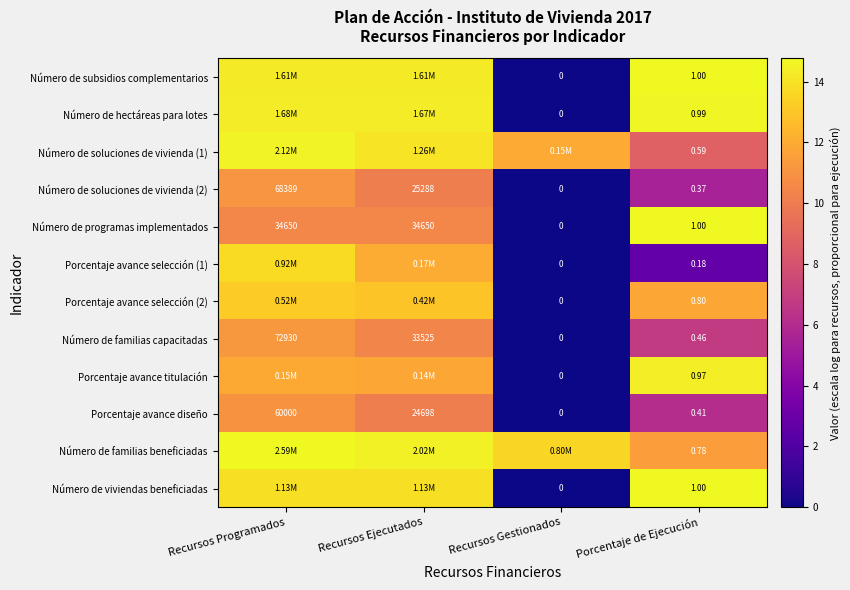

List the labels in order of Número de familias capacitadas value, smallest first.

Recursos Gestionados, Porcentaje de Ejecución, Recursos Ejecutados, Recursos Programados